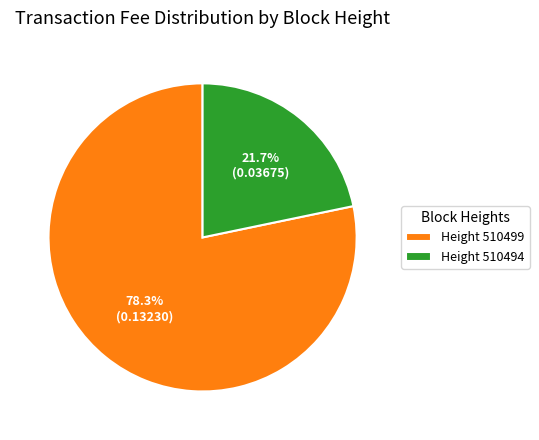

To the nearest percent, what is the difference between the largest and smallest slice percentages?

57%